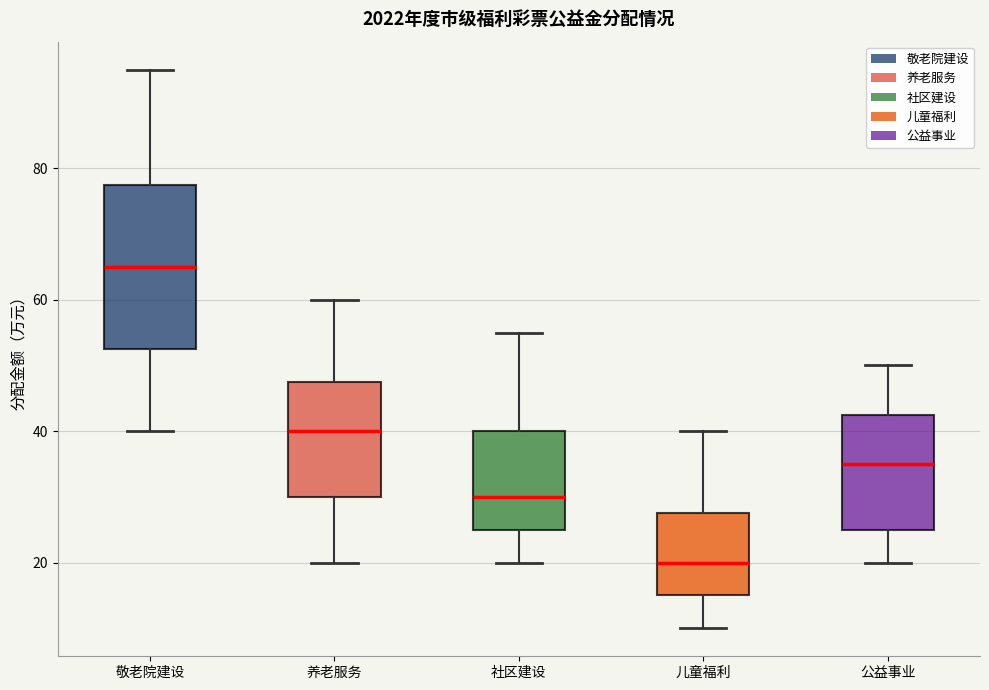

Reading left to right, read every box against the y-axis: the position of its median line, the range the box covers, and the ends of its whiskers. The values are not printed on the chart, so give them approximately, as read against the axis.

敬老院建设: median 66, box 52 to 78, whiskers 40 to 96
养老服务: median 40, box 30 to 48, whiskers 20 to 60
社区建设: median 30, box 26 to 40, whiskers 20 to 56
儿童福利: median 20, box 16 to 28, whiskers 10 to 40
公益事业: median 36, box 26 to 42, whiskers 20 to 50